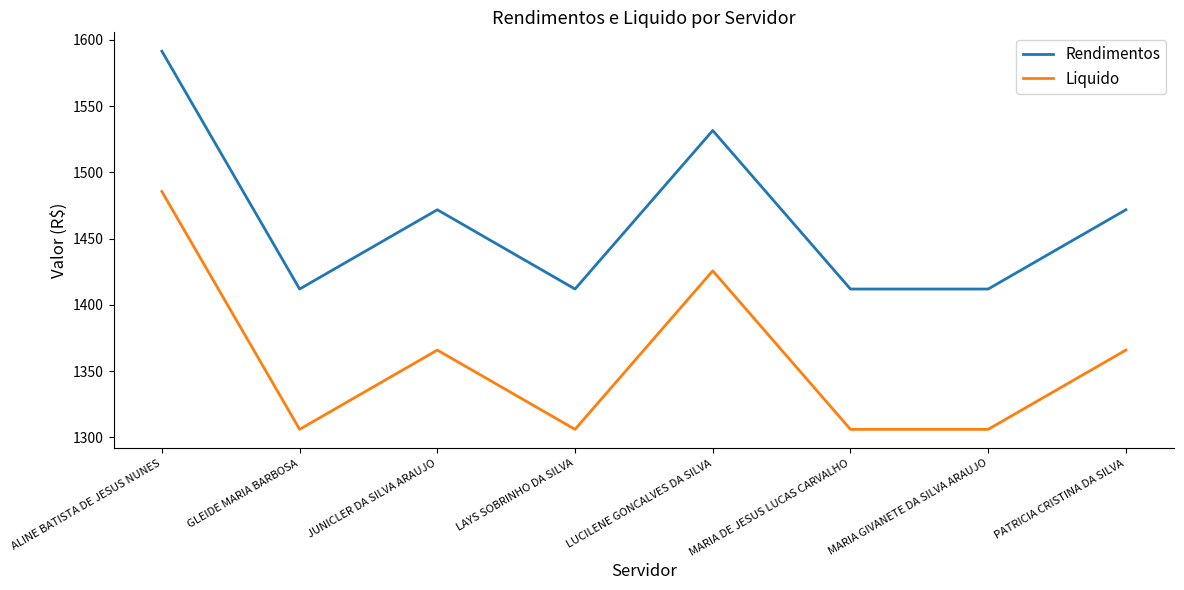

Reading left to right, transcribe all the data shown in this chart.

Rendimentos: 1591.5	1412.0	1471.8	1412.0	1531.6	1412.0	1412.0	1471.8
Liquido: 1485.6	1306.1	1365.9	1306.1	1425.7	1306.1	1306.1	1365.9